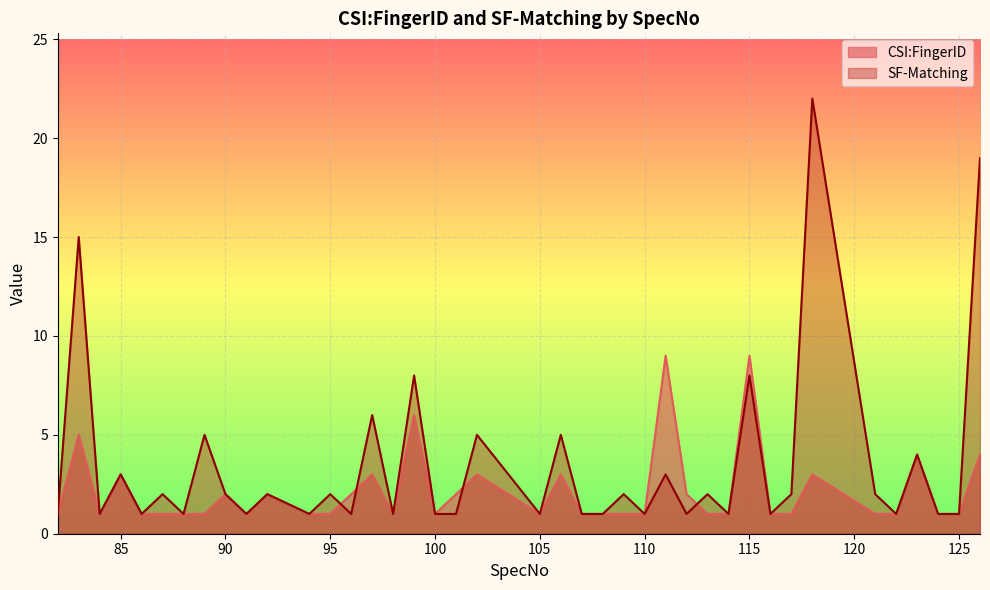

How many data points in SF-Matching are less than 2?

20